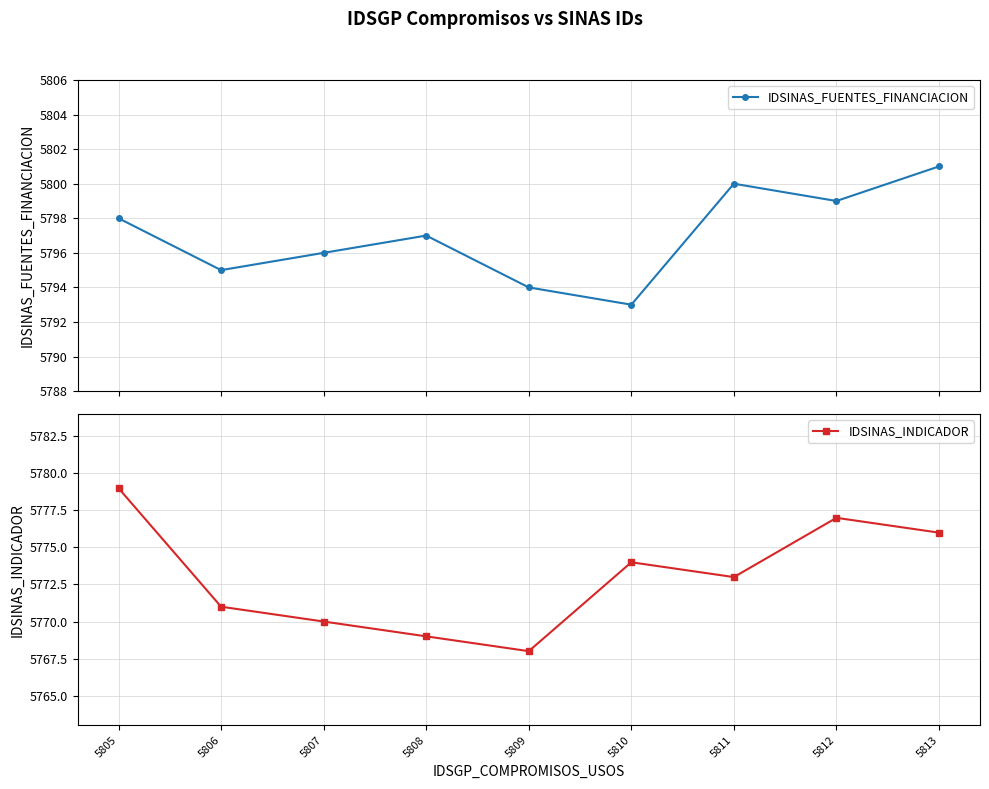

What value does the IDSINAS_FUENTES_FINANCIACION series have at 5807?

5796